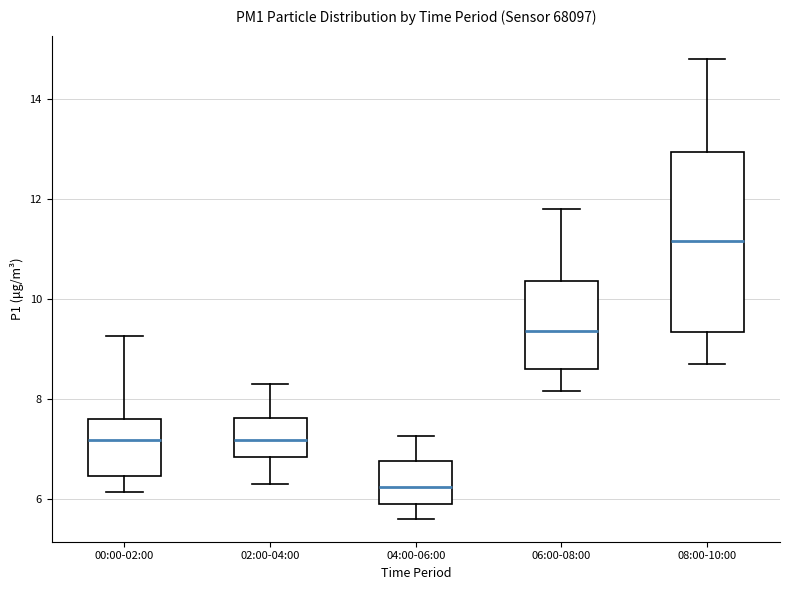

Reading left to right, transcribe this box plot: for each box, give where its median line is, the range the box spans, and where its two whiskers end, as read against the y-axis. The values are not printed on the chart, so give them approximately, as read against the axis.

00:00-02:00: median 7.2, box 6.4 to 7.6, whiskers 6.2 to 9.2
02:00-04:00: median 7.2, box 6.8 to 7.6, whiskers 6.4 to 8.4
04:00-06:00: median 6.2, box 5.8 to 6.8, whiskers 5.6 to 7.2
06:00-08:00: median 9.4, box 8.6 to 10.4, whiskers 8.2 to 11.8
08:00-10:00: median 11.2, box 9.4 to 13.0, whiskers 8.8 to 14.8